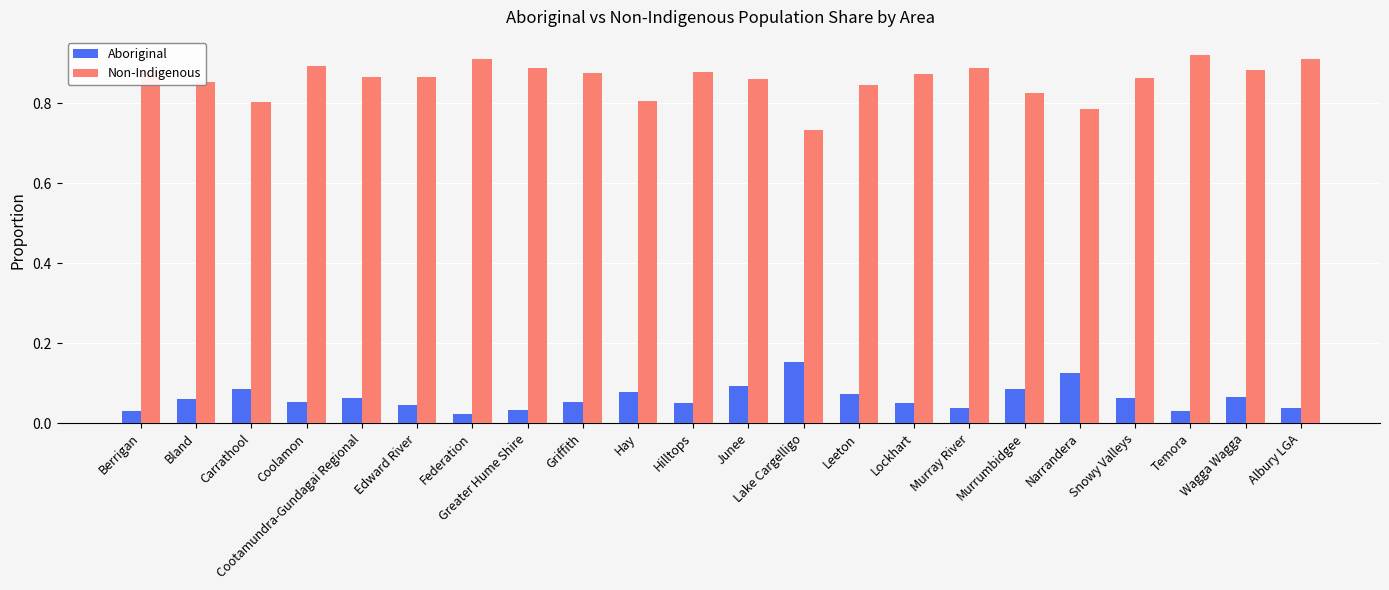

What is the sum of all Aboriginal values?

1.4